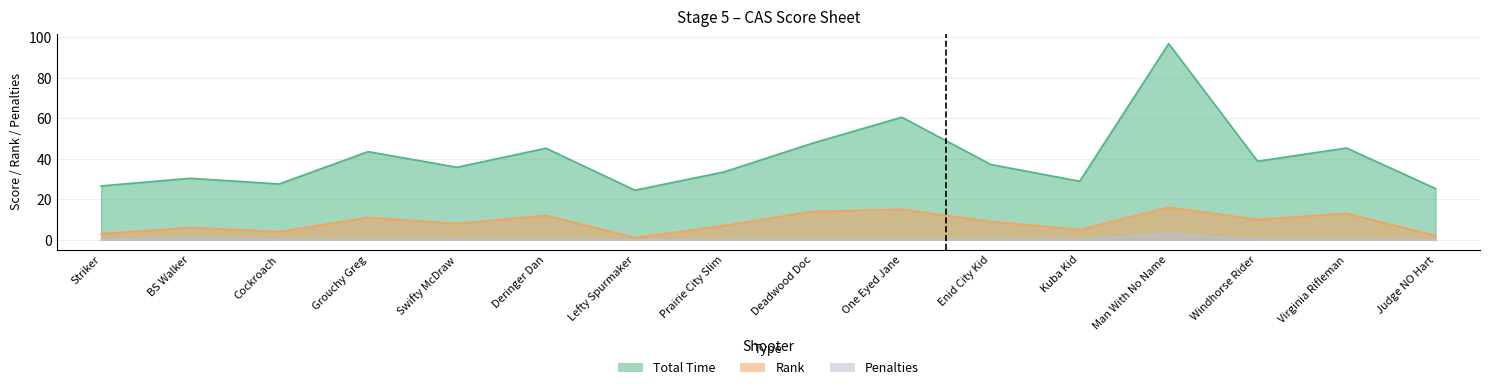

What is the average value of the Total series?

40.5